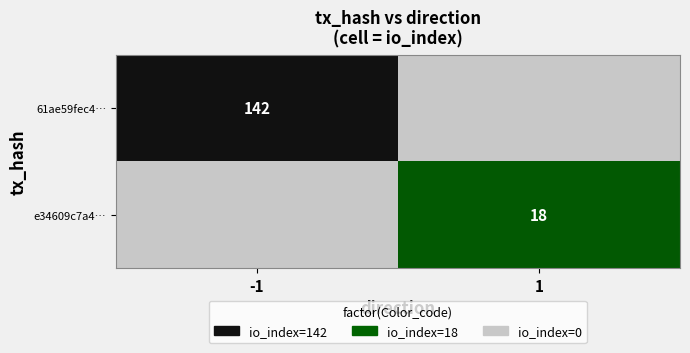

What is the spread (max minus min) of values at 1?

18